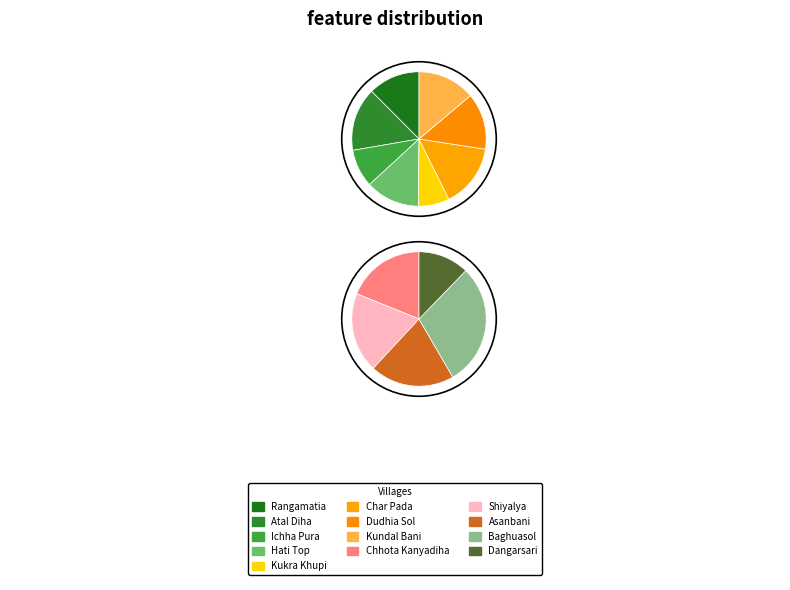

What percentage is the 3 slice, to the nearest percent?

7%